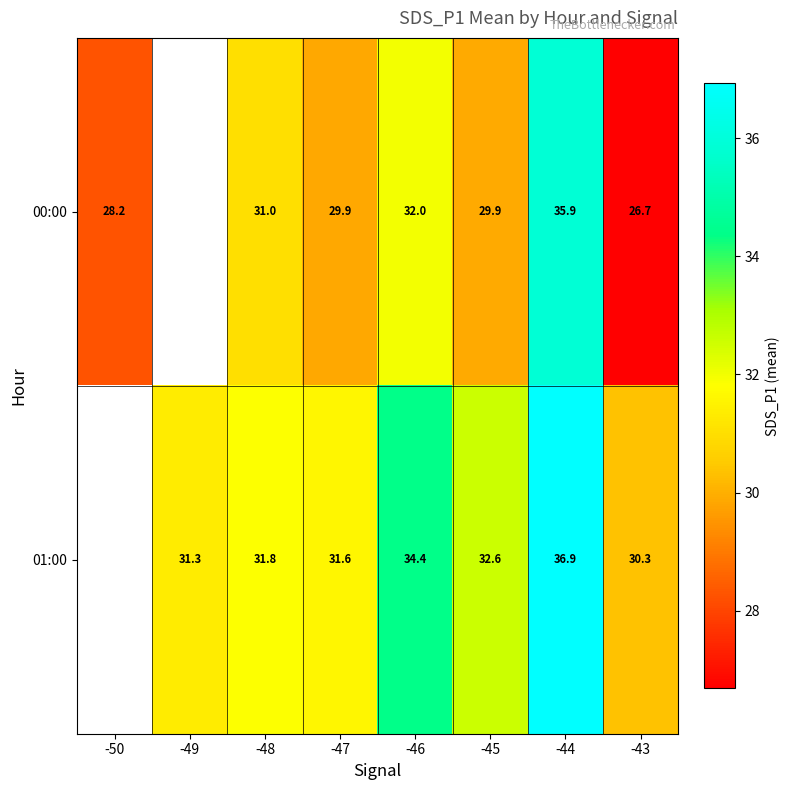

What is the difference between the 00:00 values at -48 and -43?

4.4